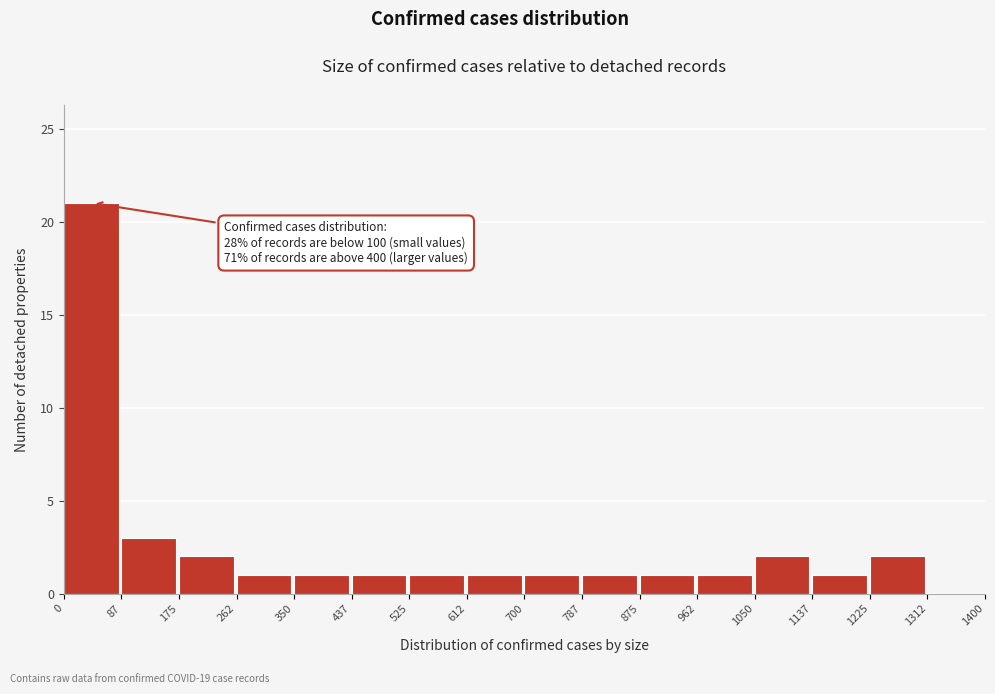

Over which range of the x-axis is the bar tallest?

0 to 87